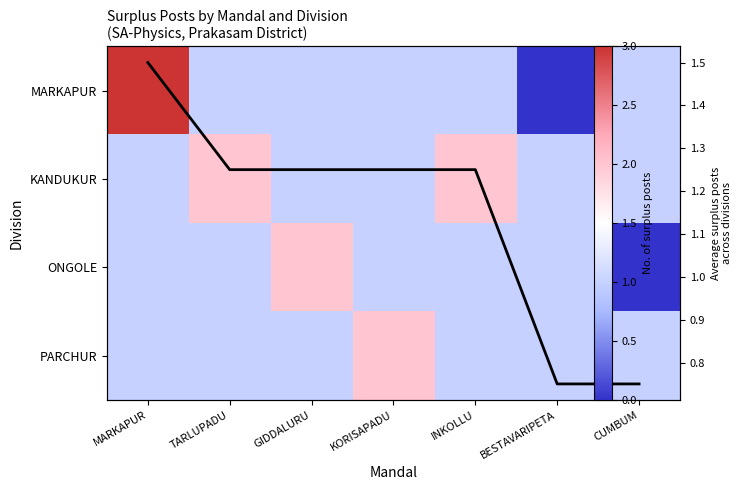

Rank the categories by ONGOLE value from lowest to highest.

CUMBUM, MARKAPUR, TARLUPADU, KORISAPADU, INKOLLU, BESTAVARIPETA, GIDDALURU